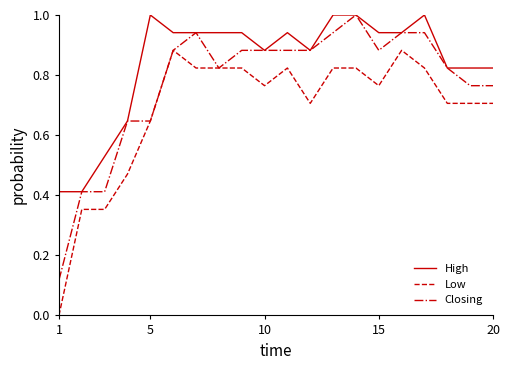

True or false: High and Low intersect in this chart.

False